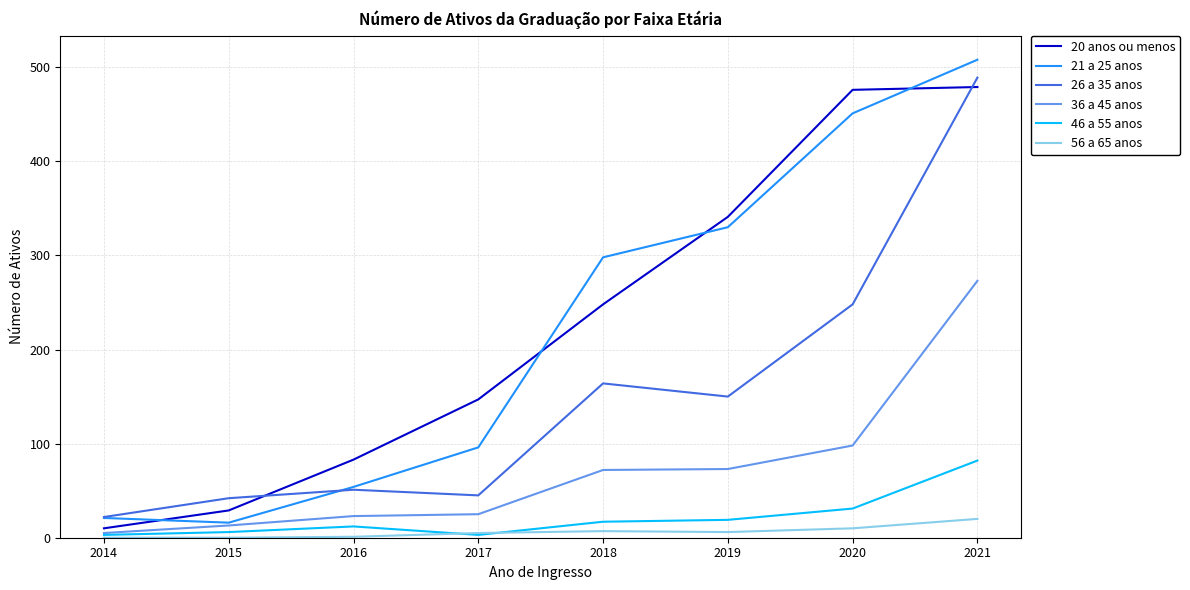

Is it true that 26 a 35 anos equals 150 at 2019?

True